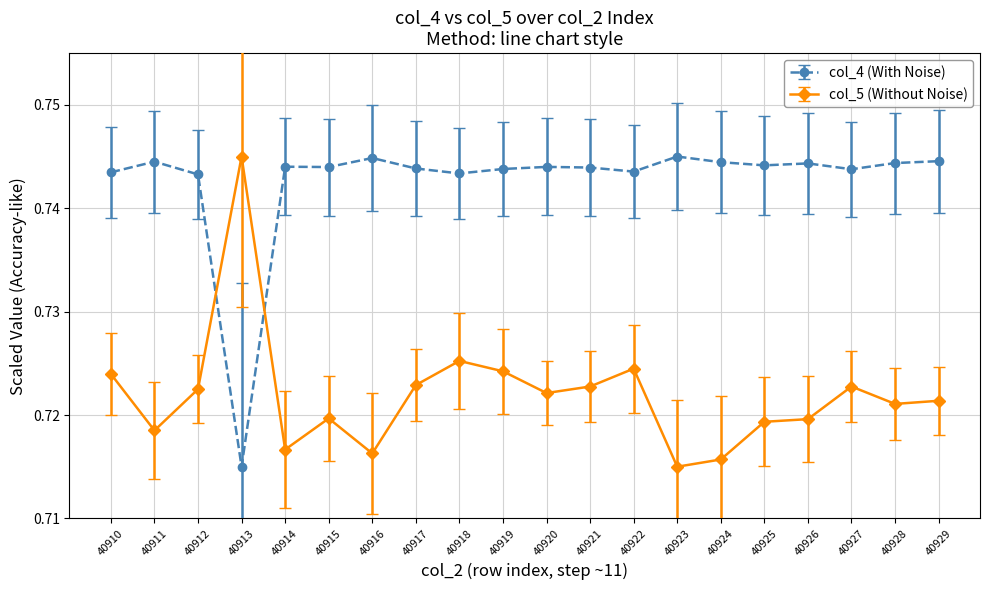

Which series changed the most between 40913 and 40915?

col_4 (With Noise)